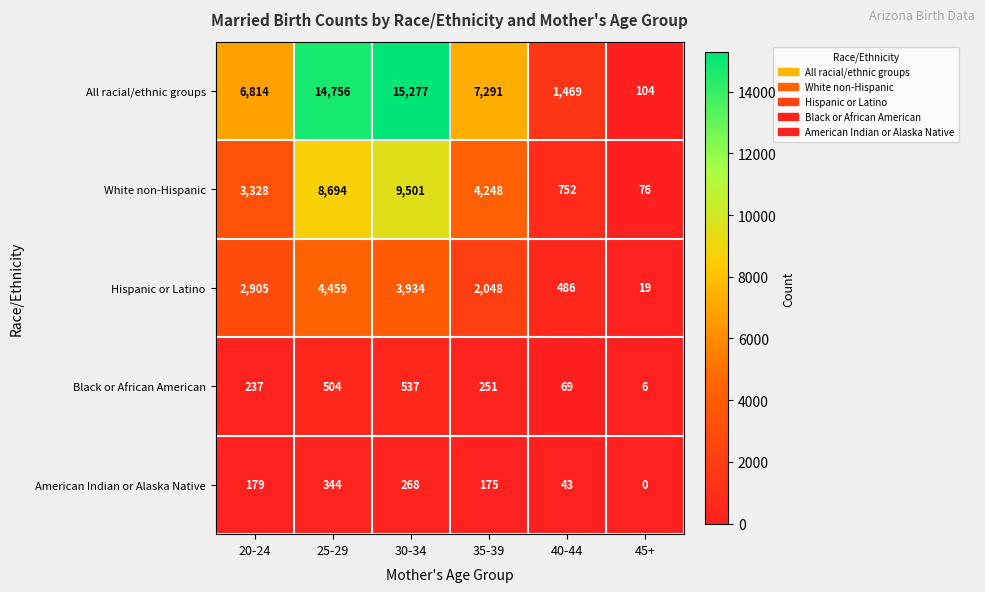

What is the total value across all series at 40-44?

2819